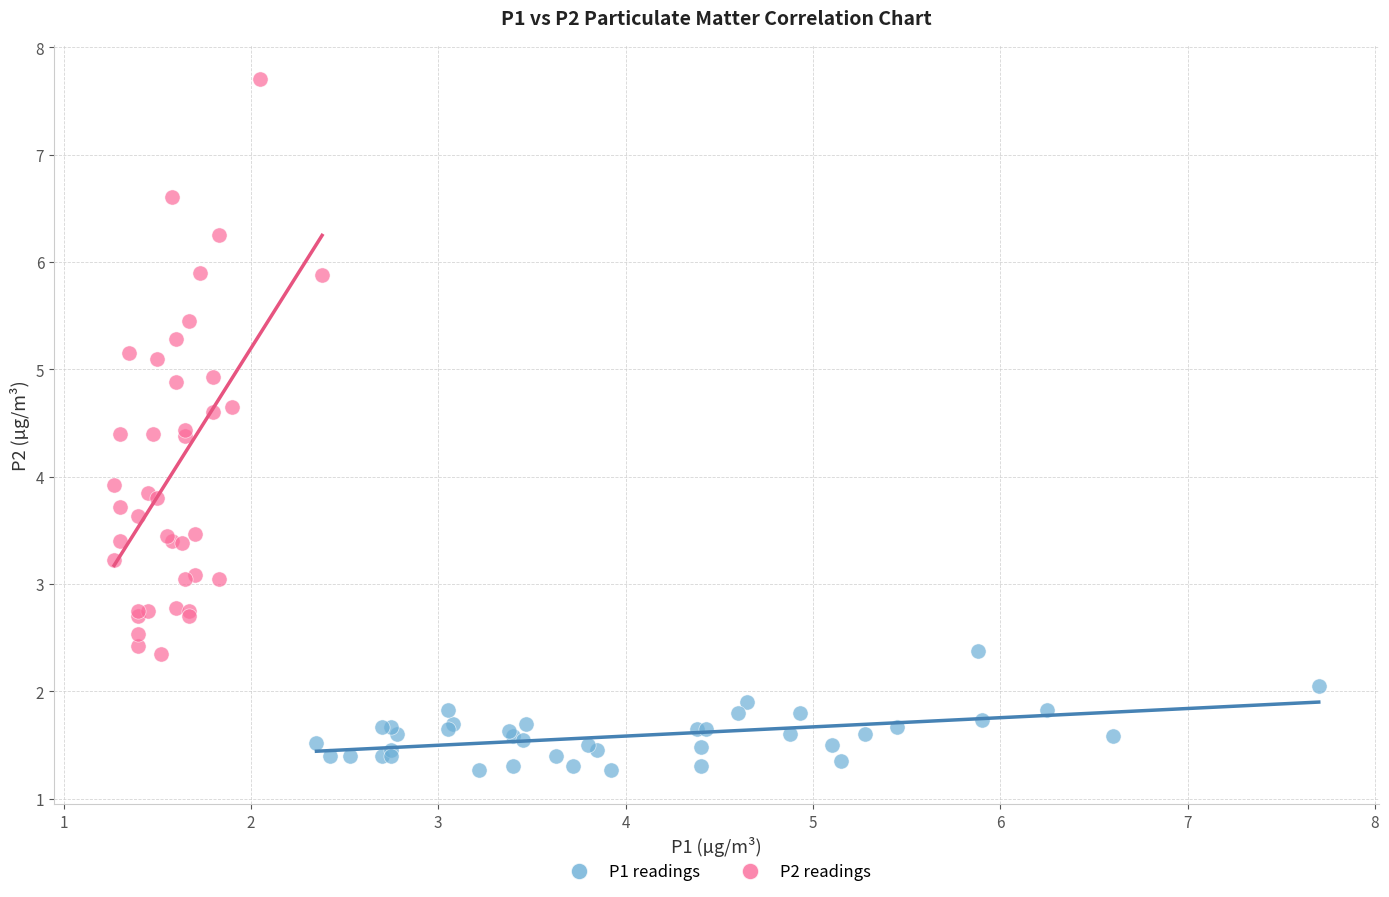

Which series contains the highest Y value?

P2 readings